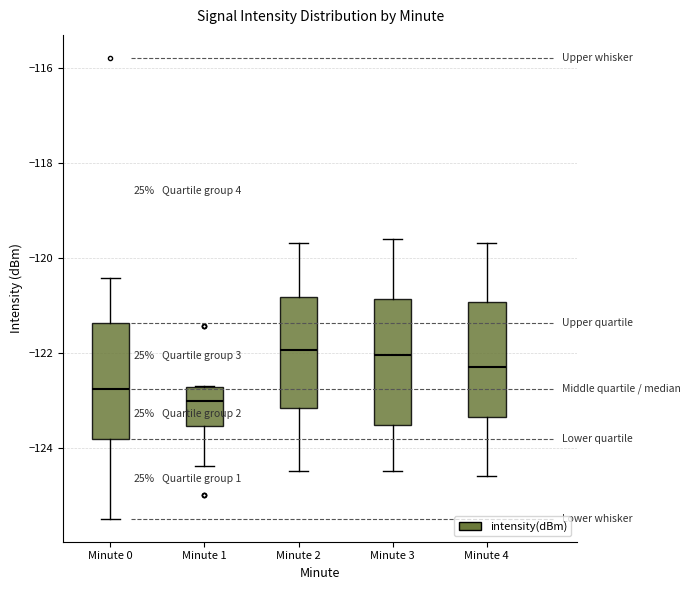

Which box has the lowest median line?

Minute 1